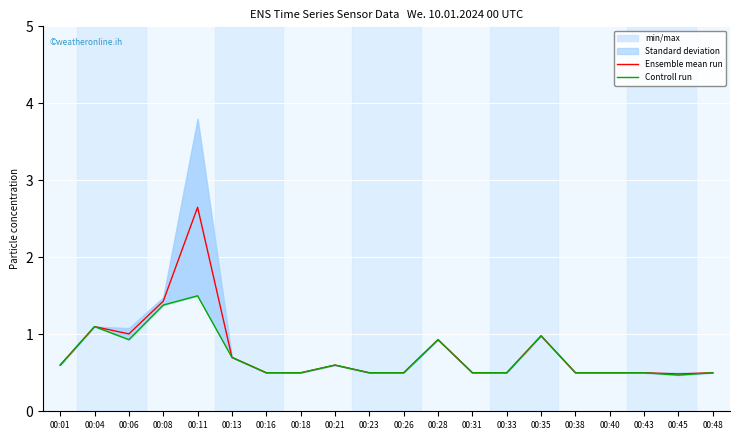

What is the difference between the second highest and minimum values in the Controll run series?

0.9